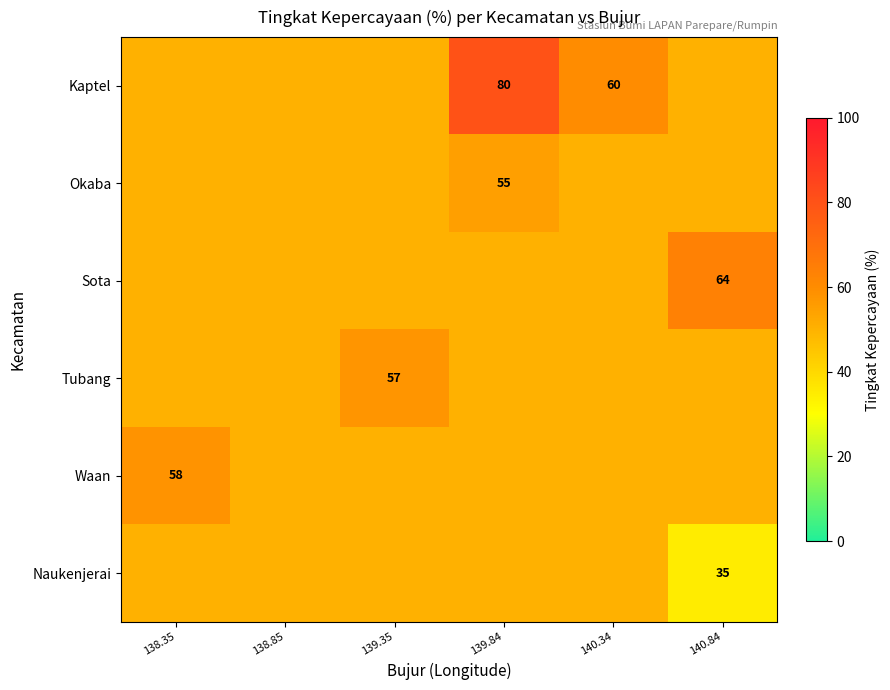

At how many categories does at least one series exceed 68?

1